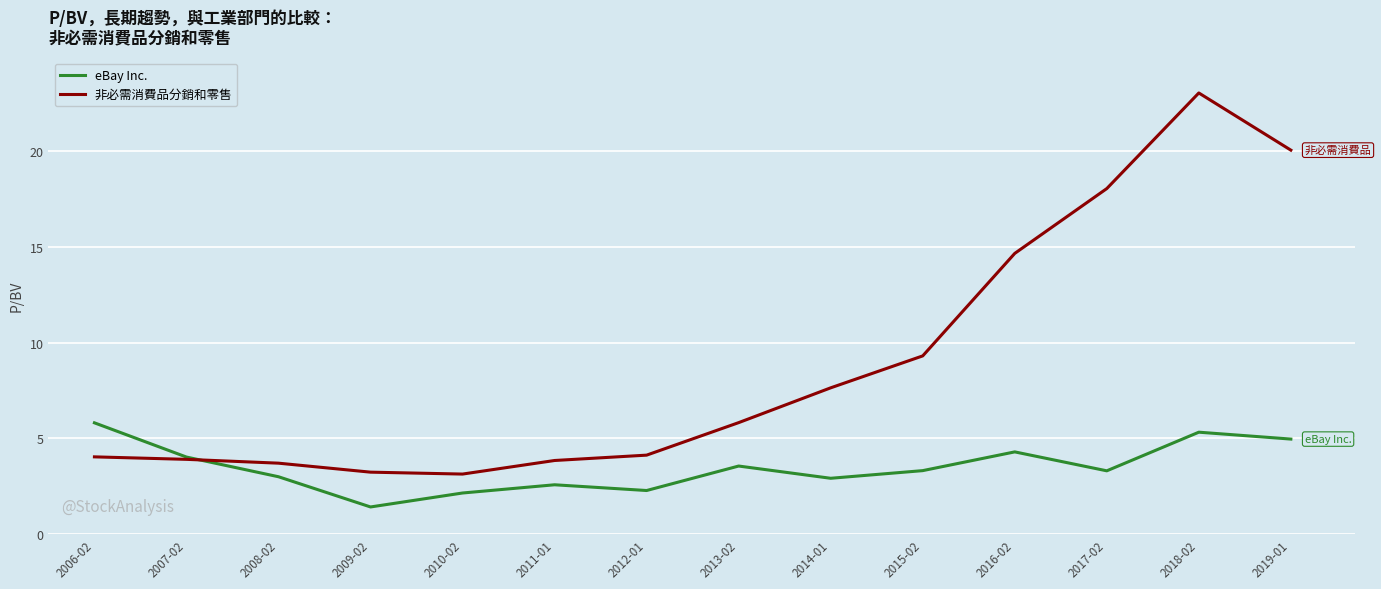

In 非必需消費品分銷和零售, how many points are lower than both neighbors (excluding endpoints)?

1